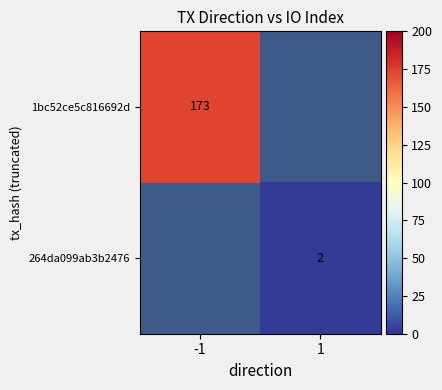

At how many categories does at least one series exceed 67?

1